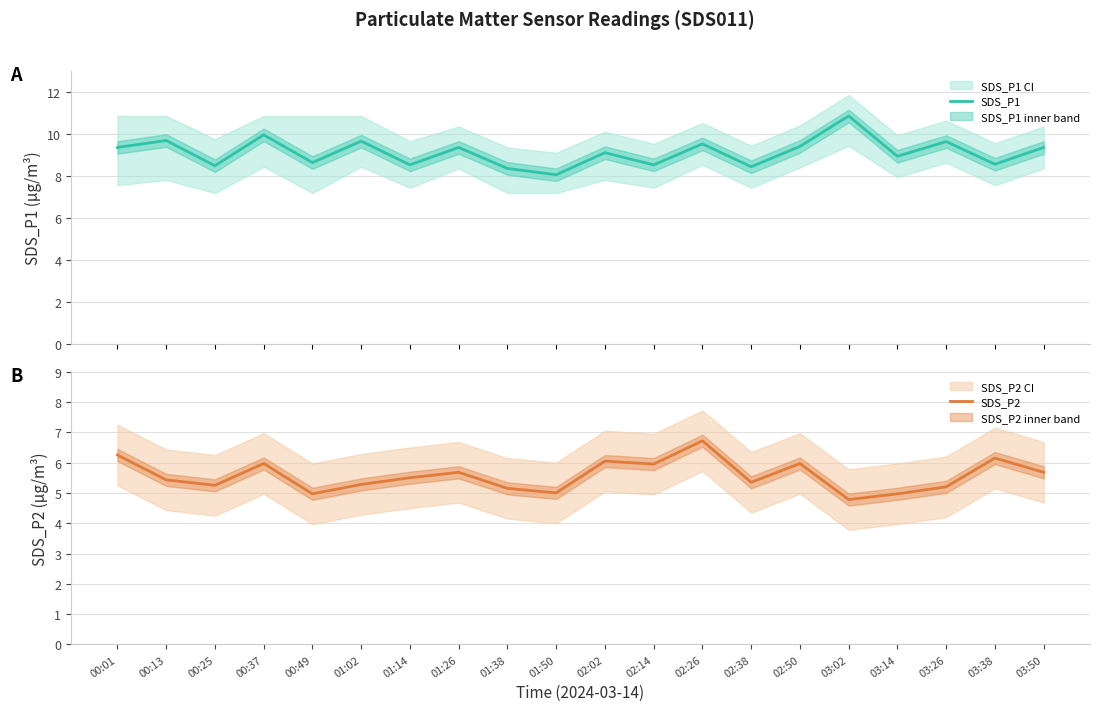

Which category has the highest value in the SDS_P2 series?

02:26